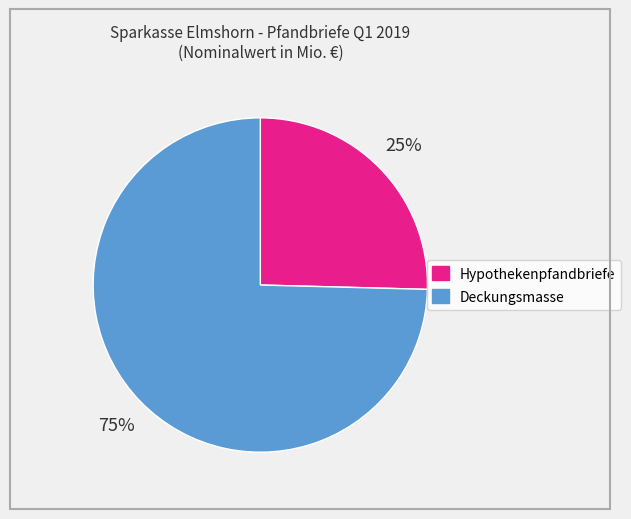

To the nearest percent, what is the average slice percentage?

50%